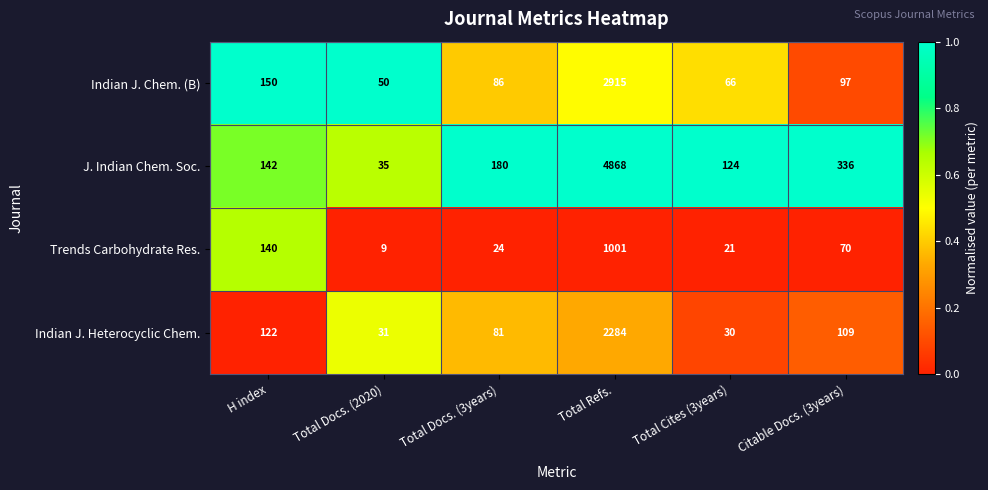

Between Total Refs. and Citable Docs. (3years), which series saw the biggest shift?

J. Indian Chem. Soc.